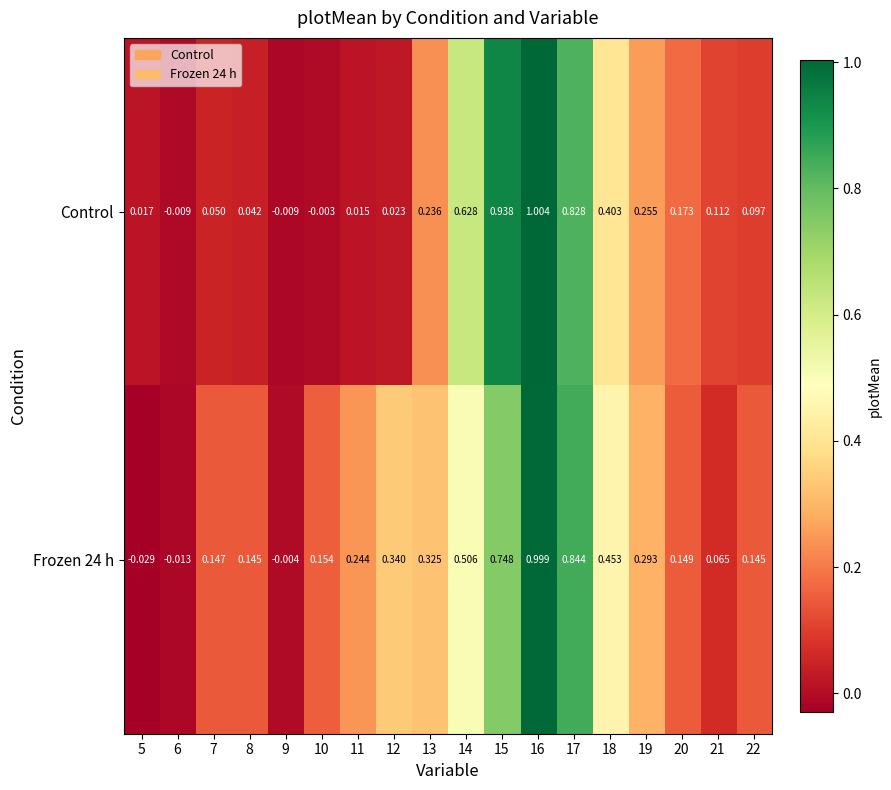

Is the value of Frozen 24 h at 19 greater than the value of Control at 15?

No